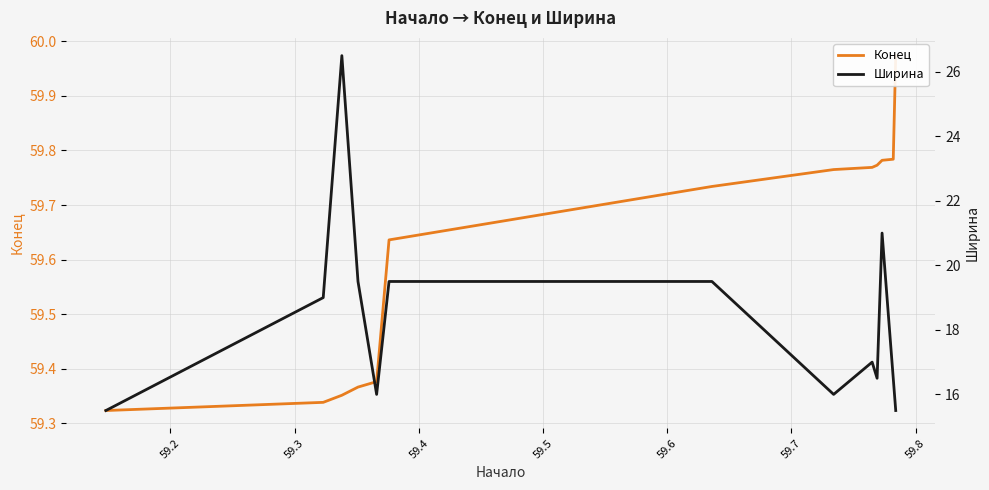

Reading left to right, extract all data points from this chart.

Конец: 59.3	59.3	59.4	59.4	59.4	59.6	59.7	59.8	59.8	59.8	59.8	59.8	60.0
Ширина: 15.5	19.0	26.5	19.5	16.0	19.5	19.5	16.0	17.0	16.5	21.0	16.5	15.5